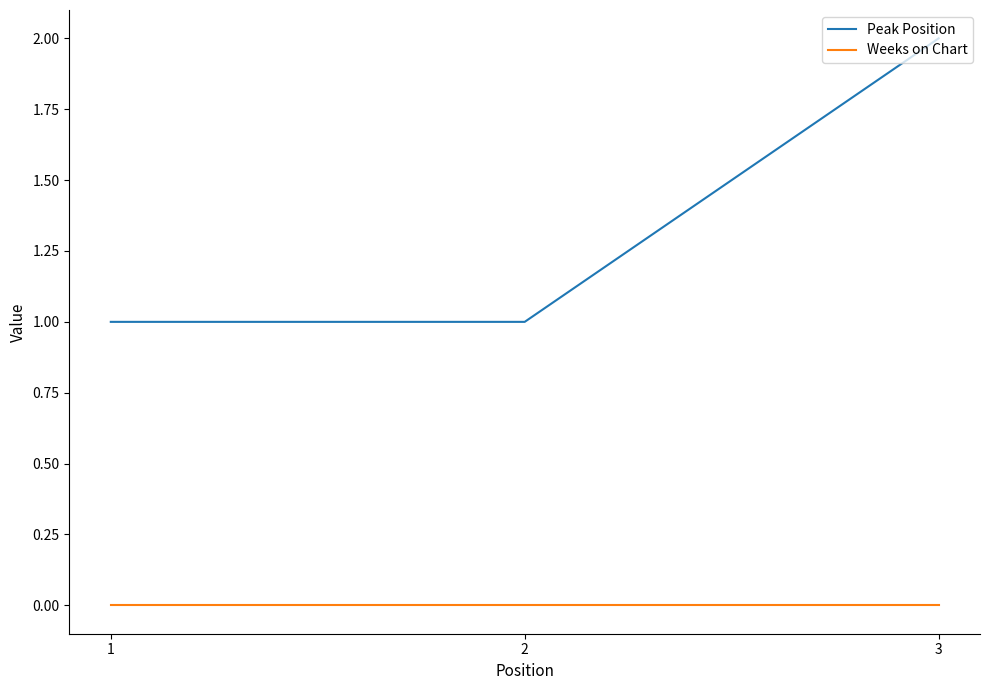

Which label corresponds to the largest value in the chart?

3